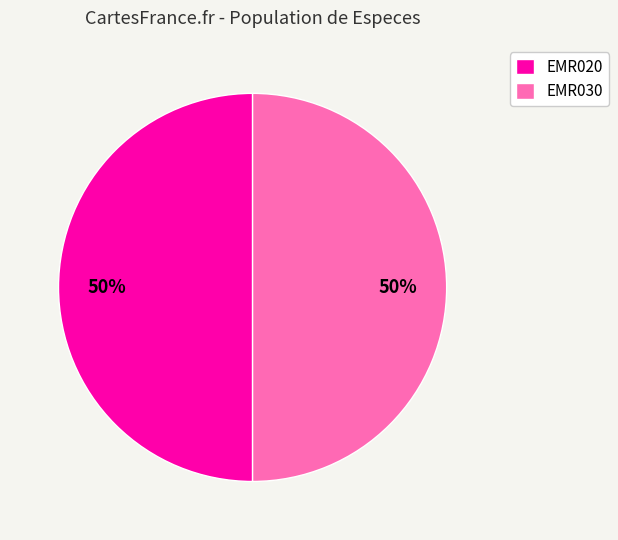

To the nearest percent, what portion does EMR020 represent?

50%